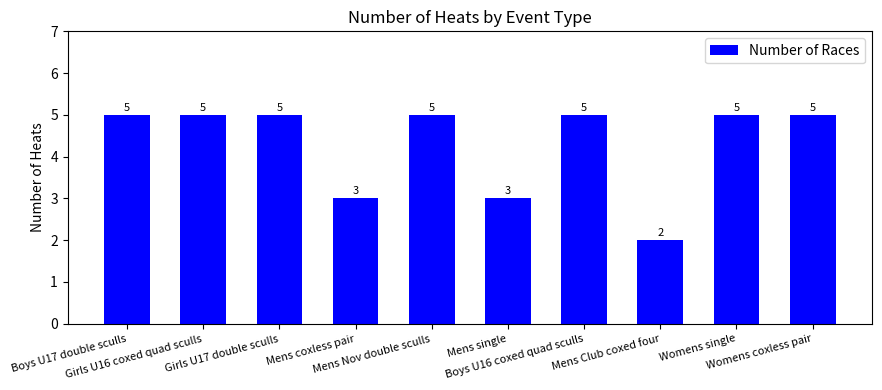

What is the average value?

4